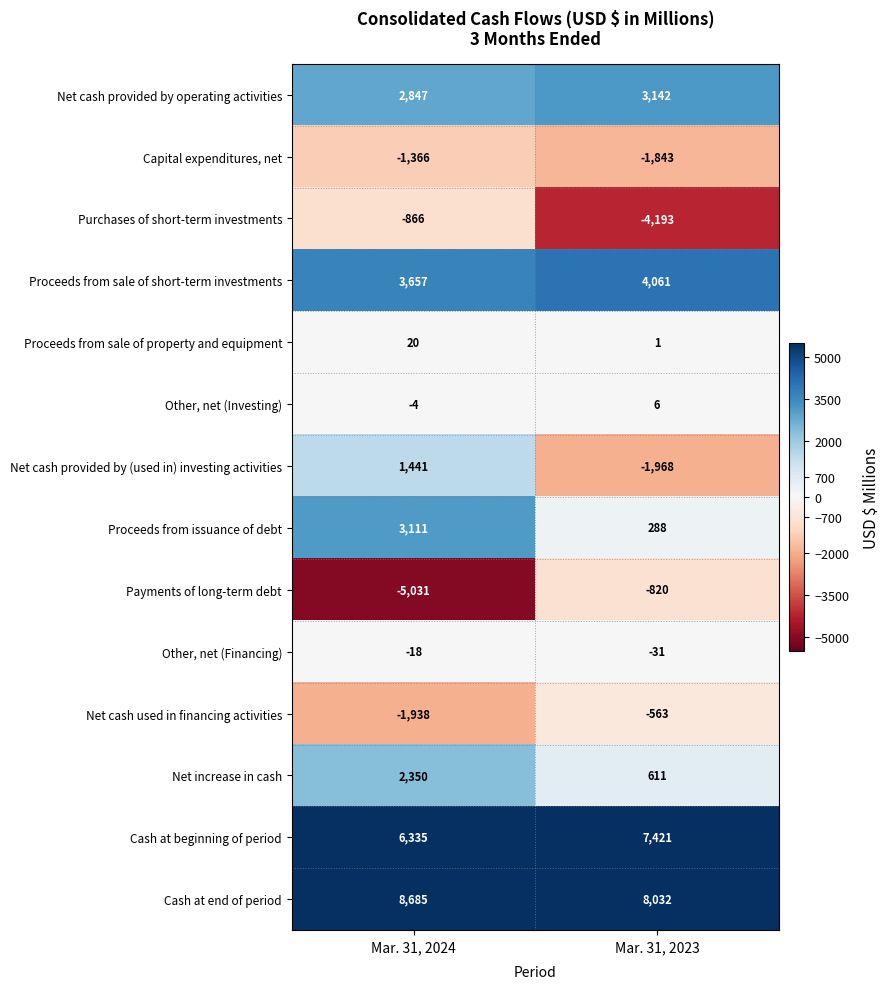

What is the approximate value of Proceeds from issuance of debt at Mar. 31, 2023?

288